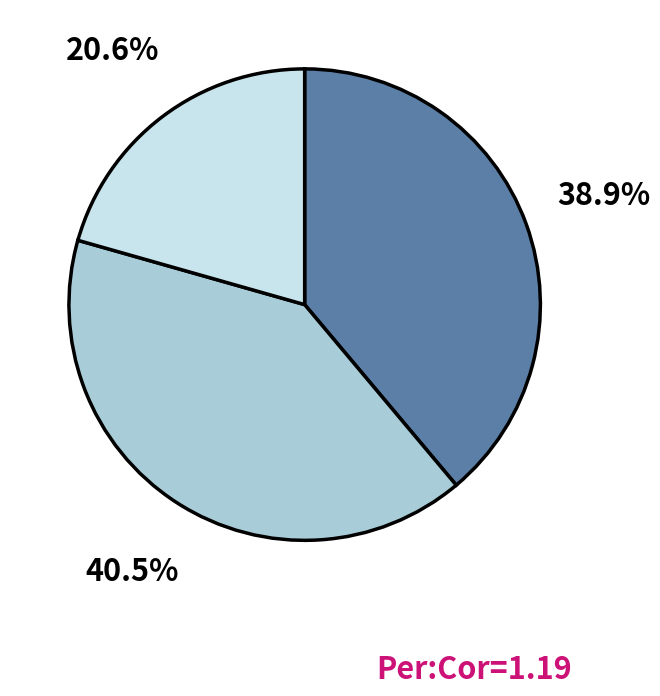

Does any single category account for the majority?

No